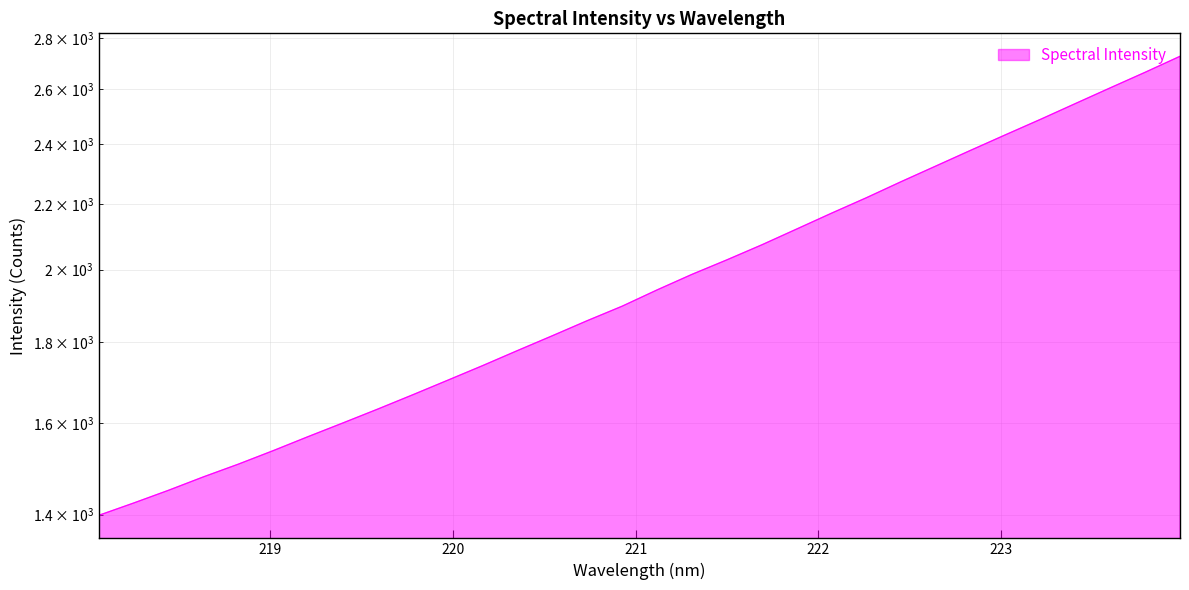

What is the sum of all values?

63040.4